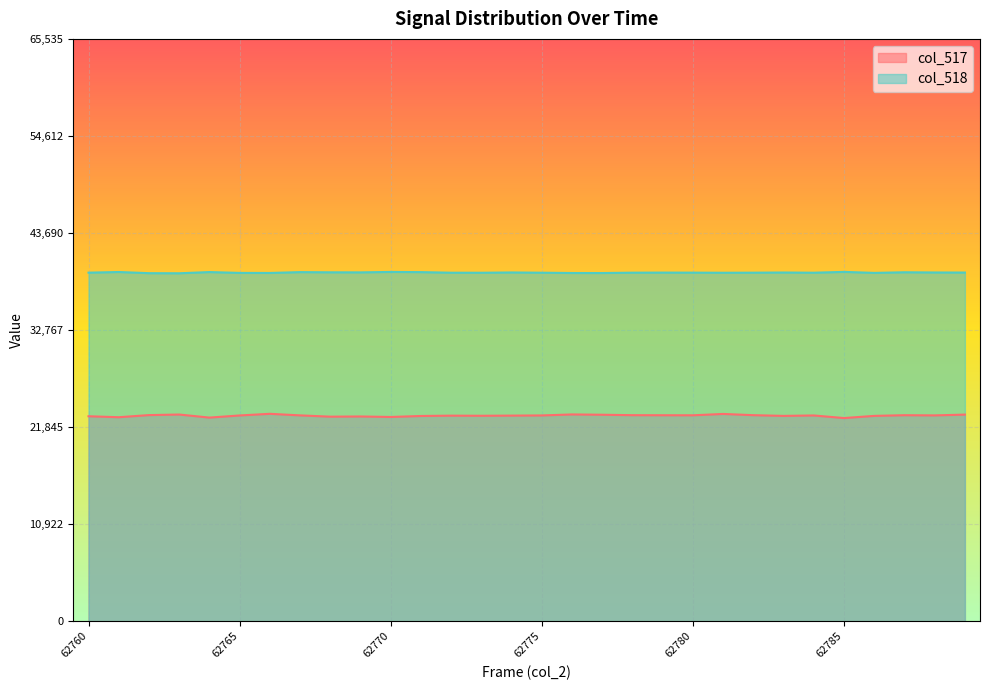

Is it true that col_518 equals 39223 at 62778?

True